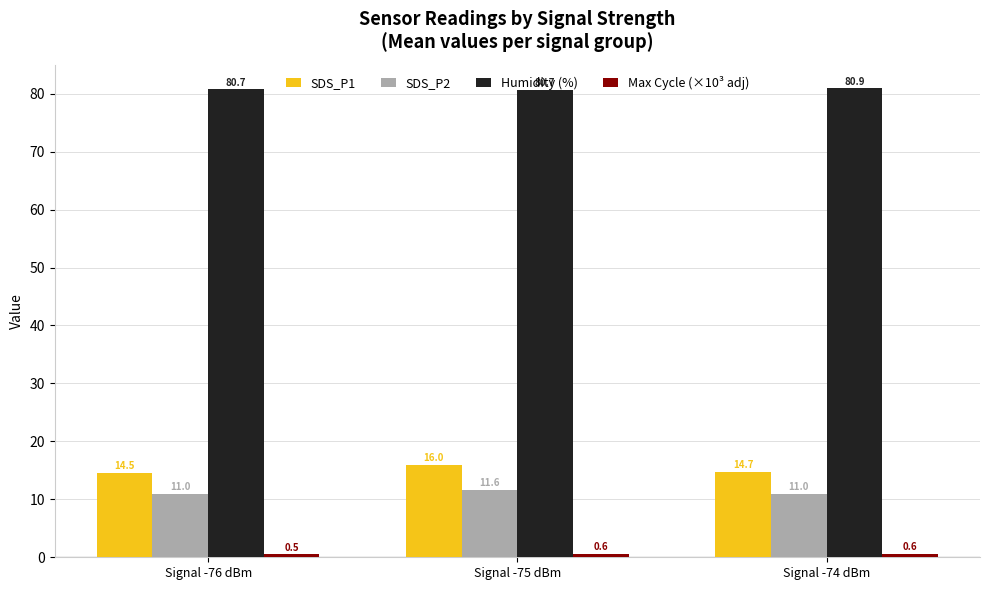

What is the total value across all series at Signal -76 dBm?

106.7